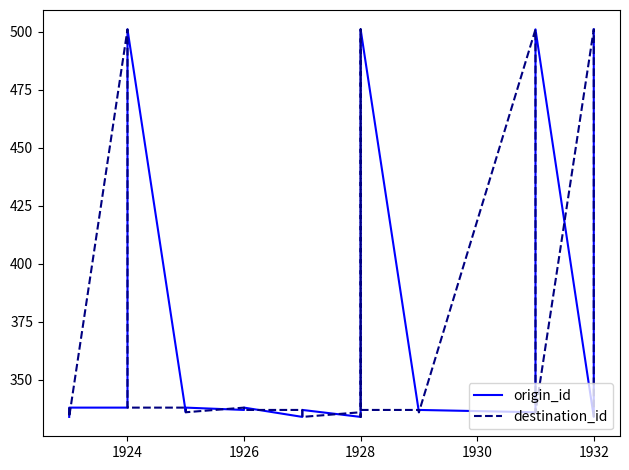

Which label corresponds to the largest value in the chart?

1924